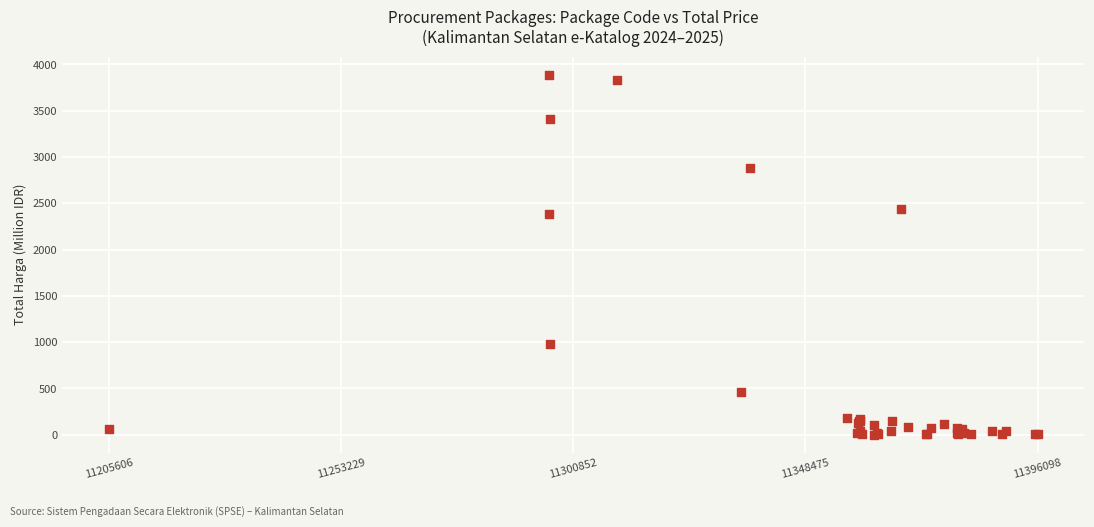

What Y value in the scatter plot is closest to 1945?

2389.7